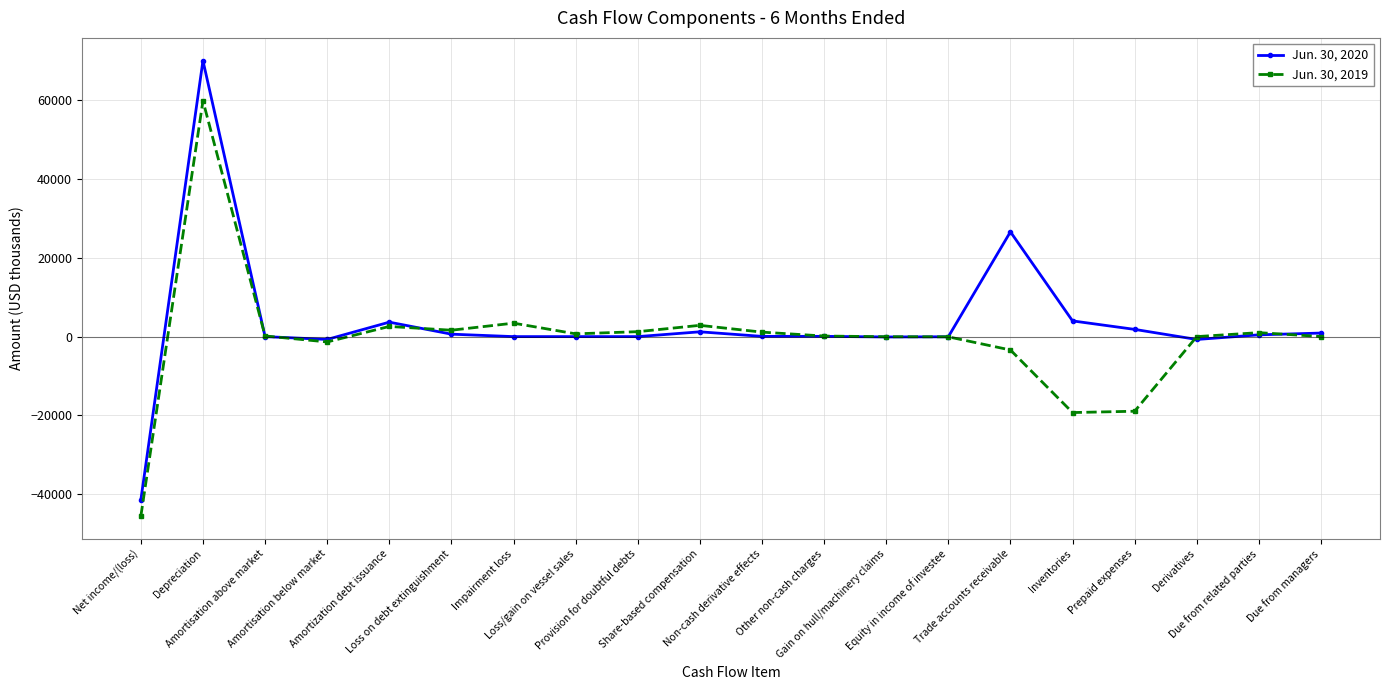

Which series has the widest spread of values?

Jun. 30, 2020